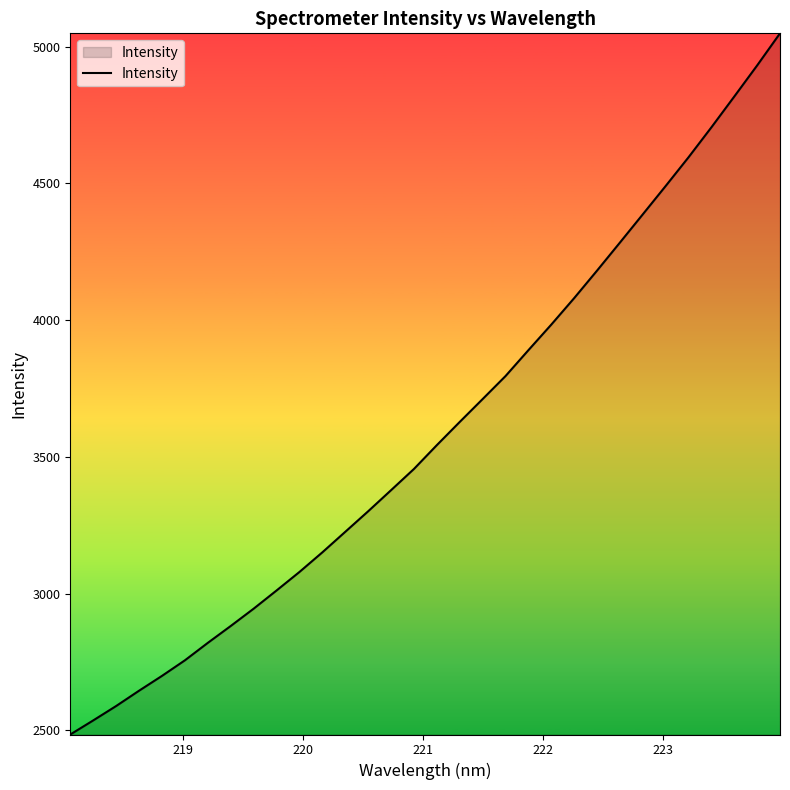

What is the minimum value shown in the chart?

2484.9